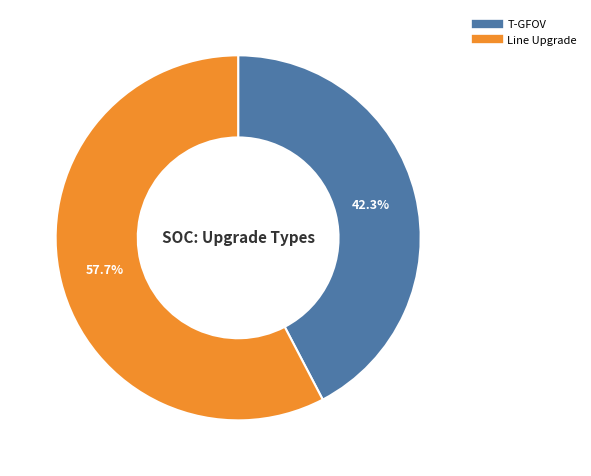

Does T-GFOV account for over 50% of the chart?

No